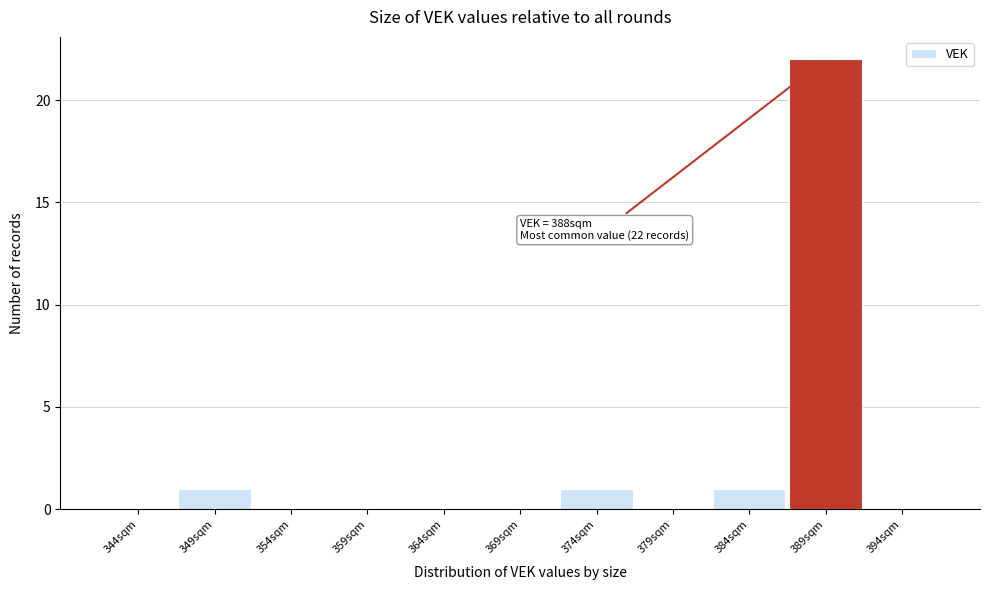

Over which range of the x-axis is the bar tallest?

387 to 392